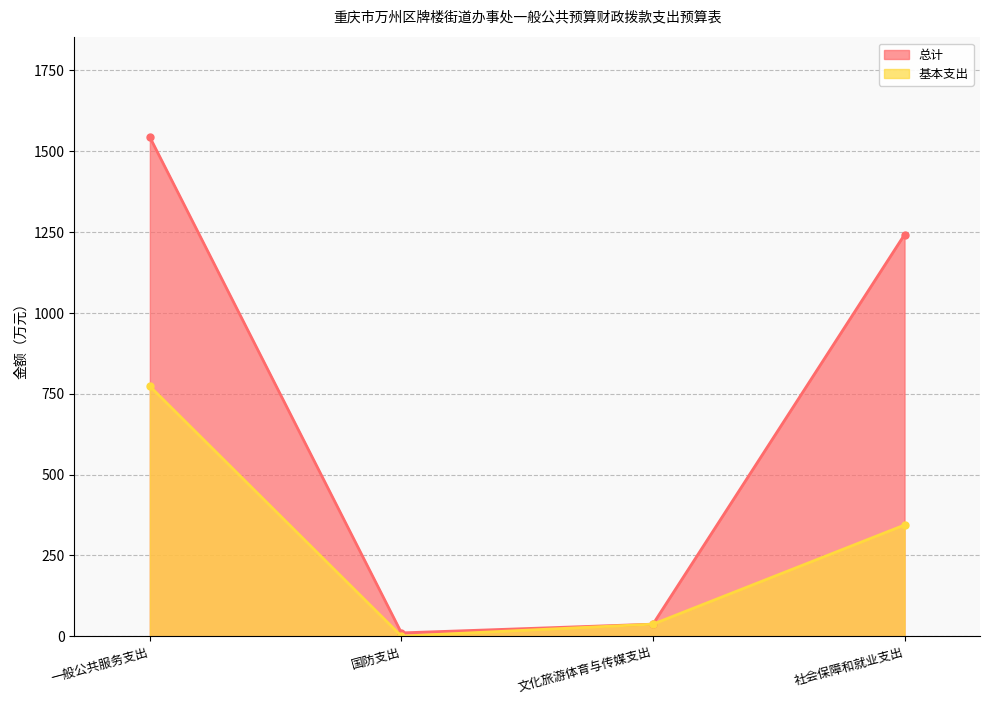

Does the chart display data point markers on the line(s)?

Yes